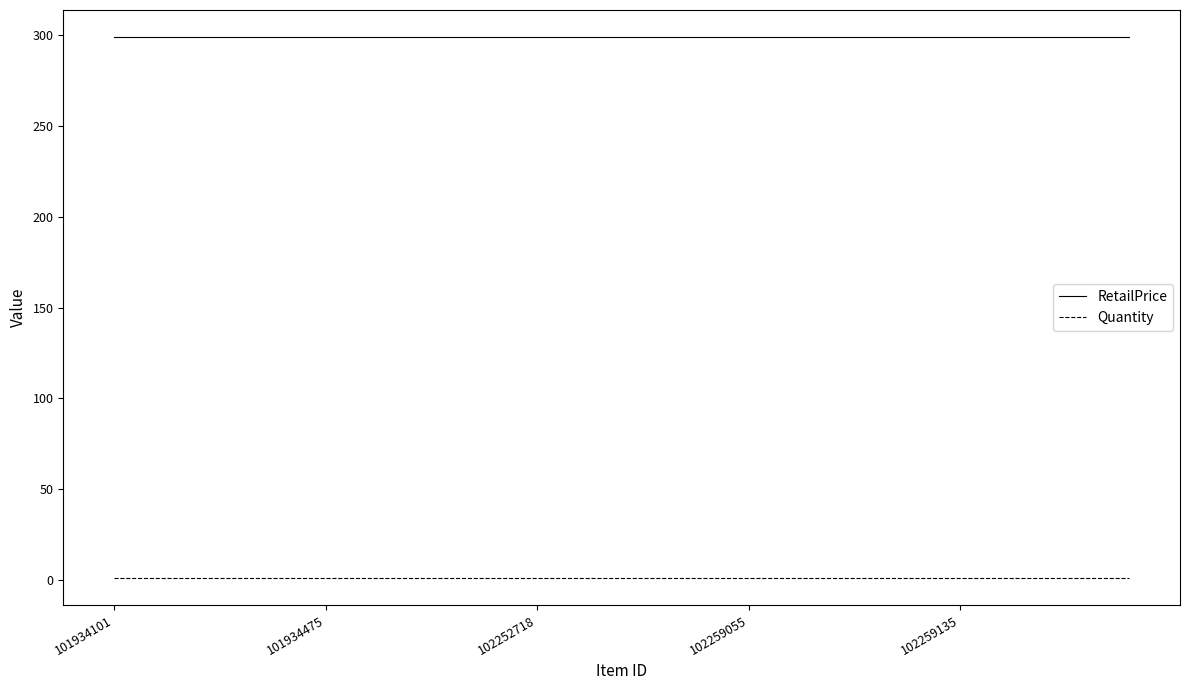

List the series in order of their overall mean, highest first.

RetailPrice, Quantity